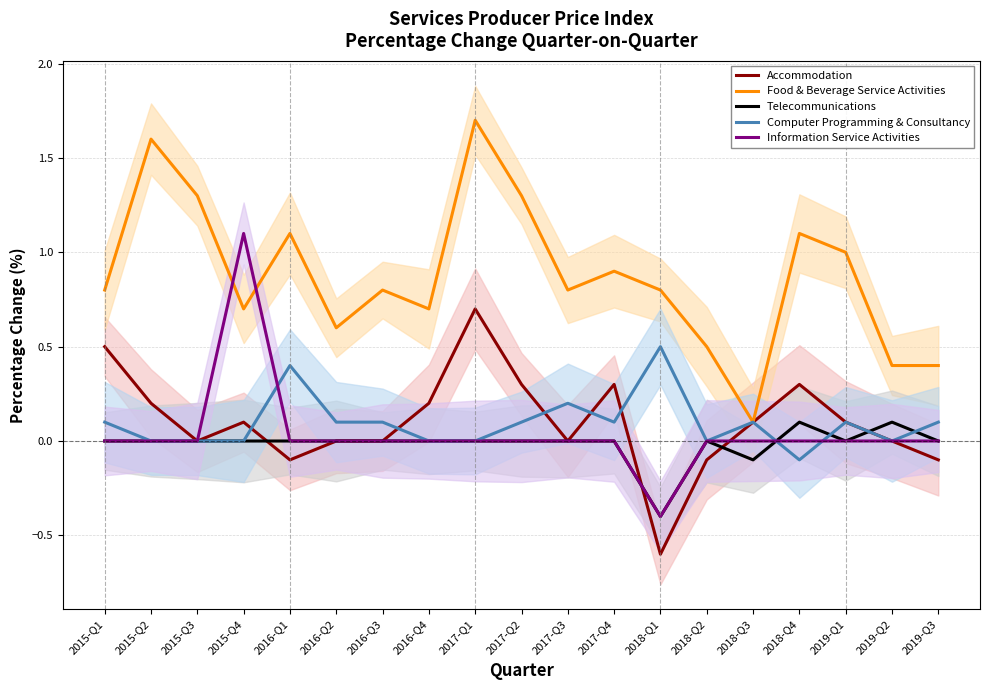

Which series ends up on top after the final intersection of Computer Programming & Consultancy and Information Service Activities?

Computer Programming & Consultancy